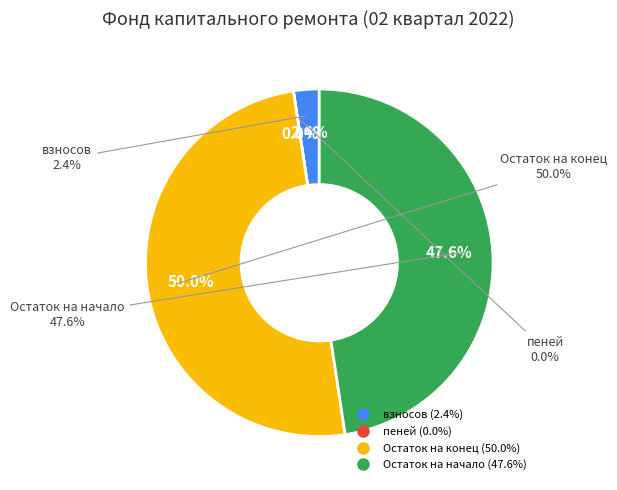

Is Остаток на начало the majority of the pie?

No